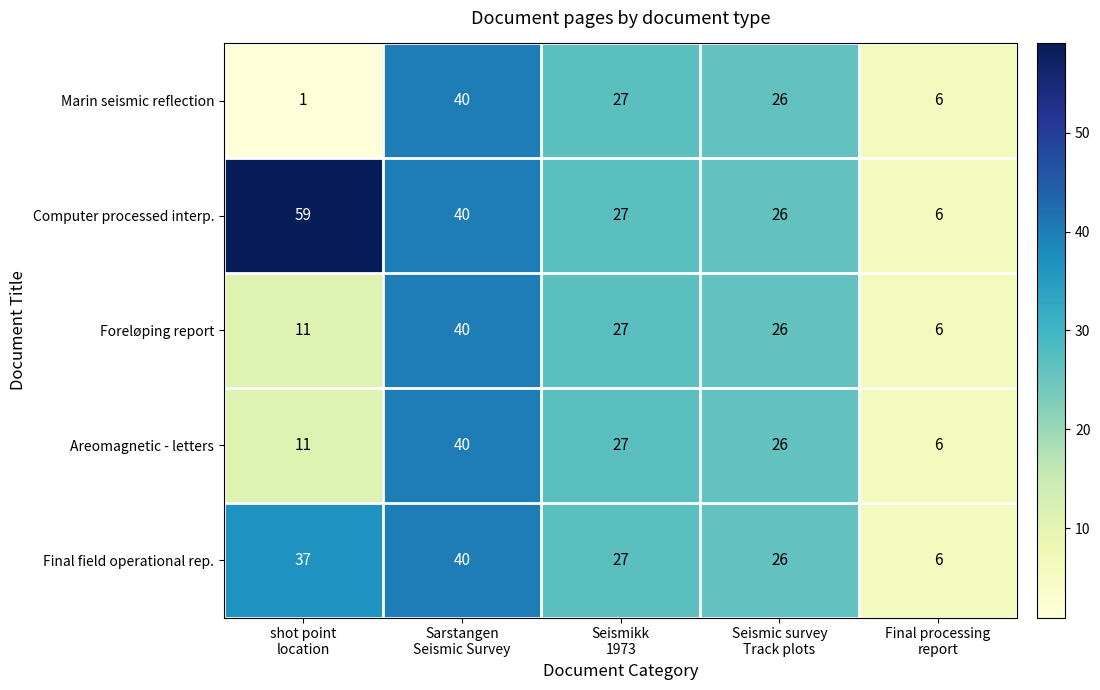

What is the difference between the maximum and second lowest values in the Computer processed interp. series?

33